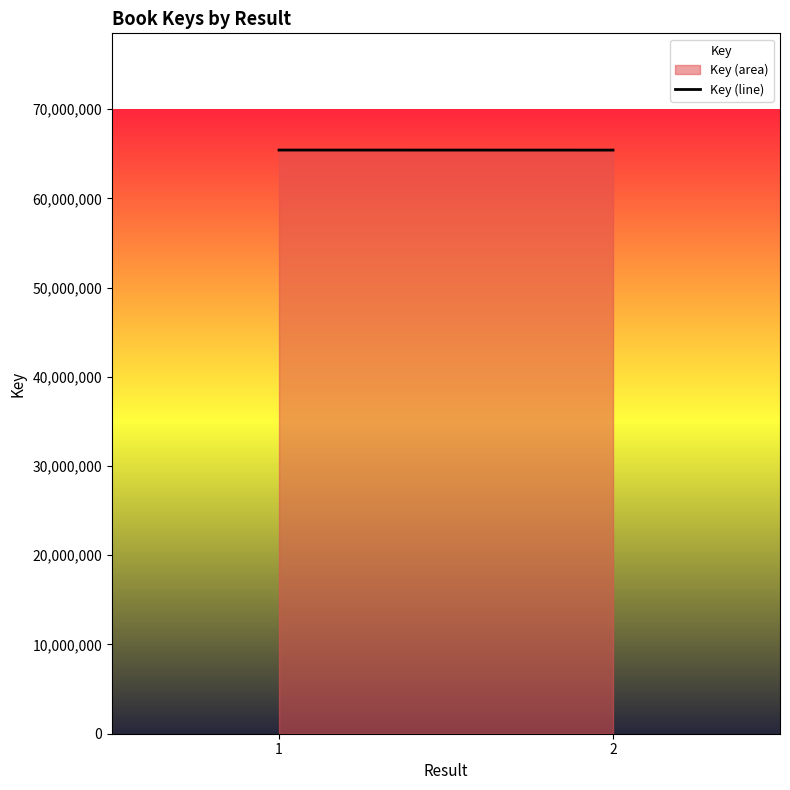

Reading left to right, what are all the values shown in this chart?

65411132	65407639